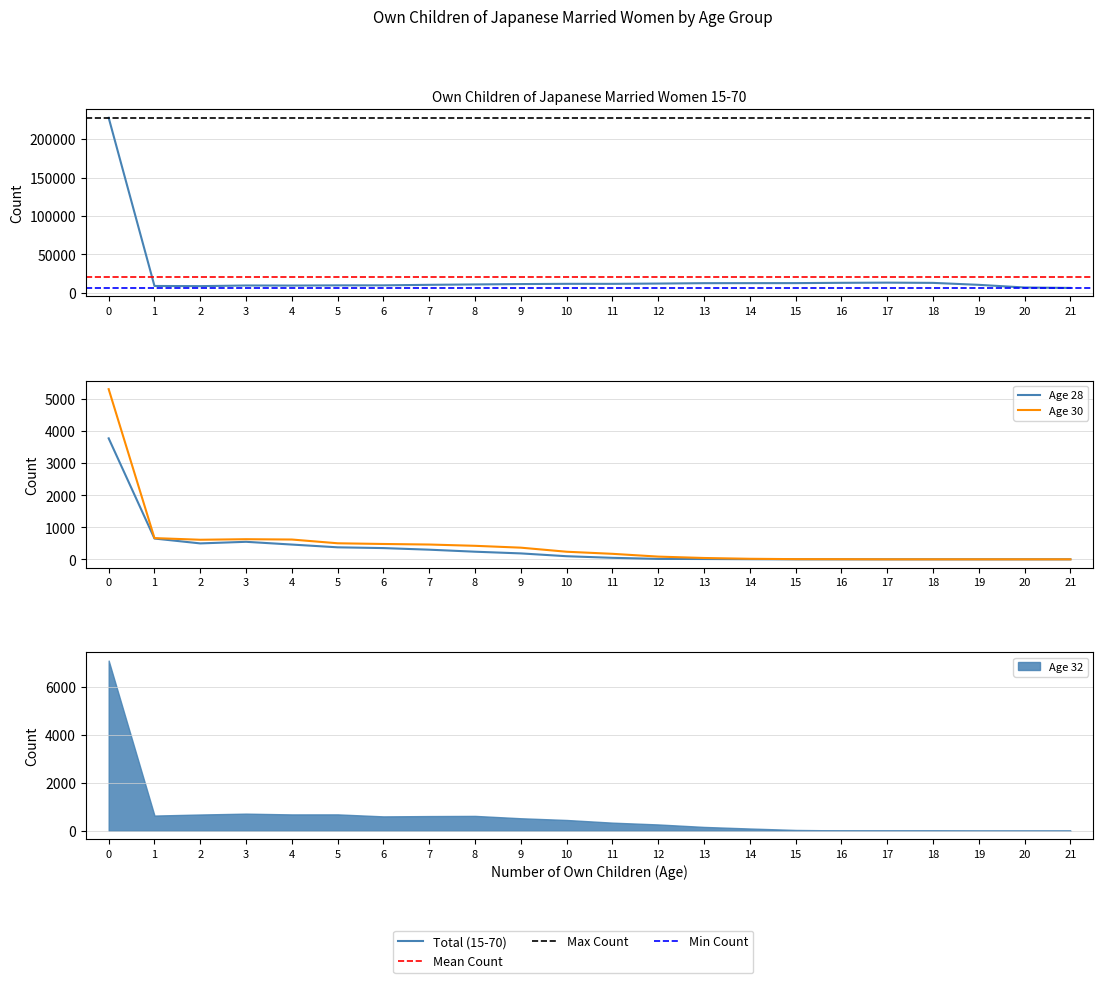

Which series changed the most between 1 and 17?

Total (15-70)